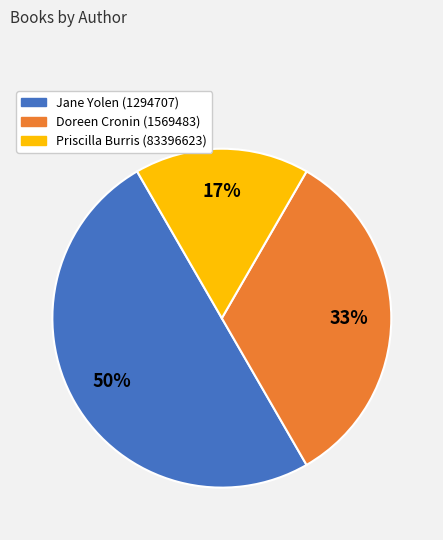

Count the number of slices in the pie.

3